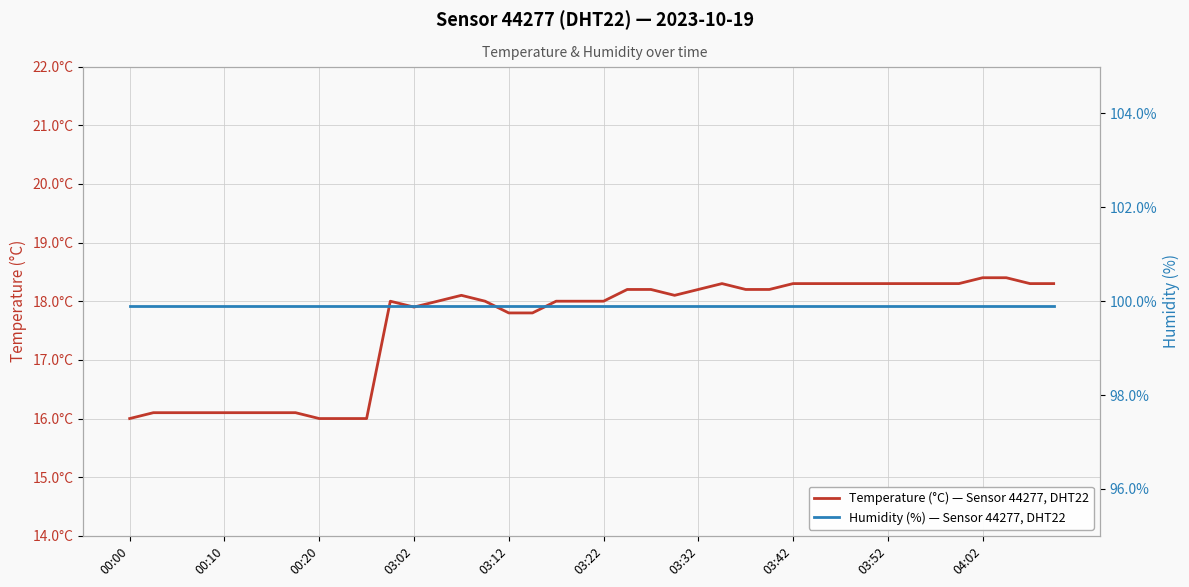

Which series has the widest spread of values?

Temperature (°C) — Sensor 44277, DHT22